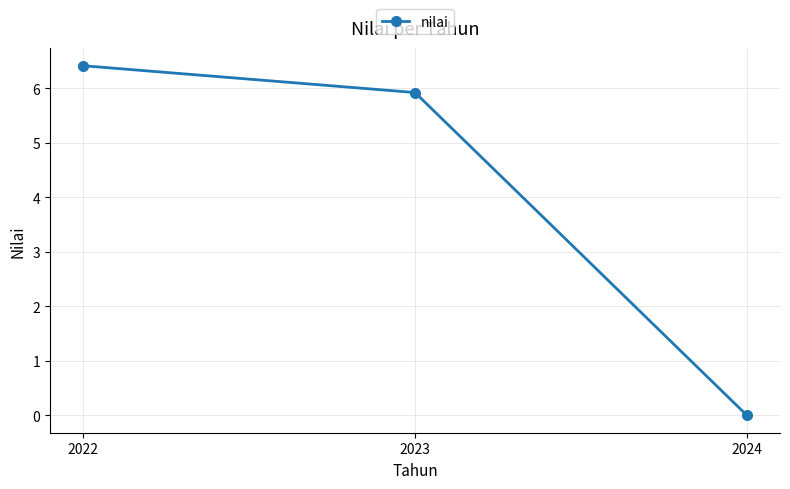

Reading left to right, what are all the values shown in this chart?

2022=6.4	2023=5.9	2024=0.0